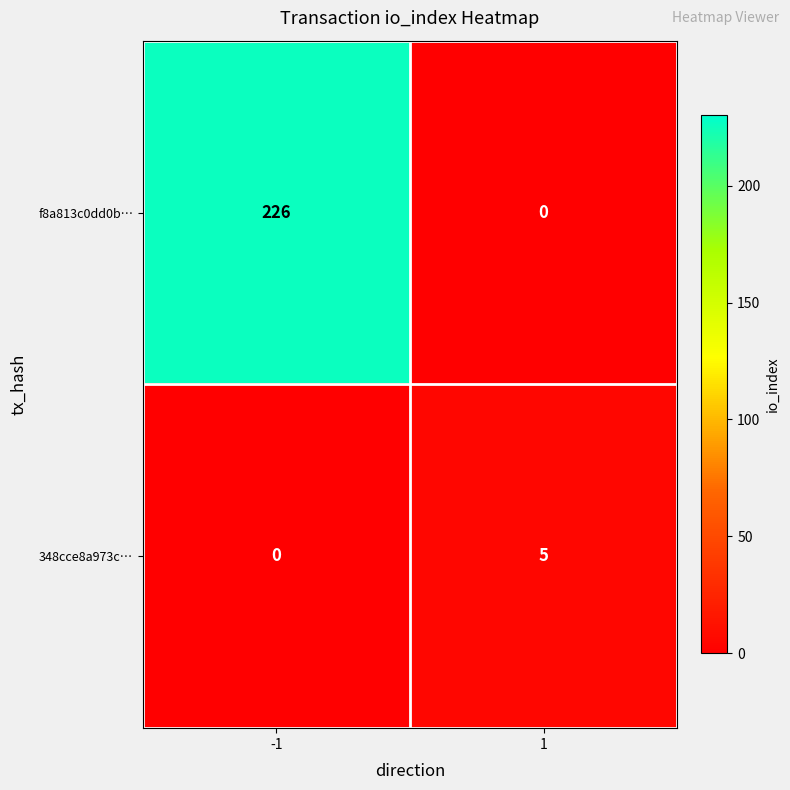

What is the approximate value of f8a813c0dd0b… at -1, to the nearest 5?

225